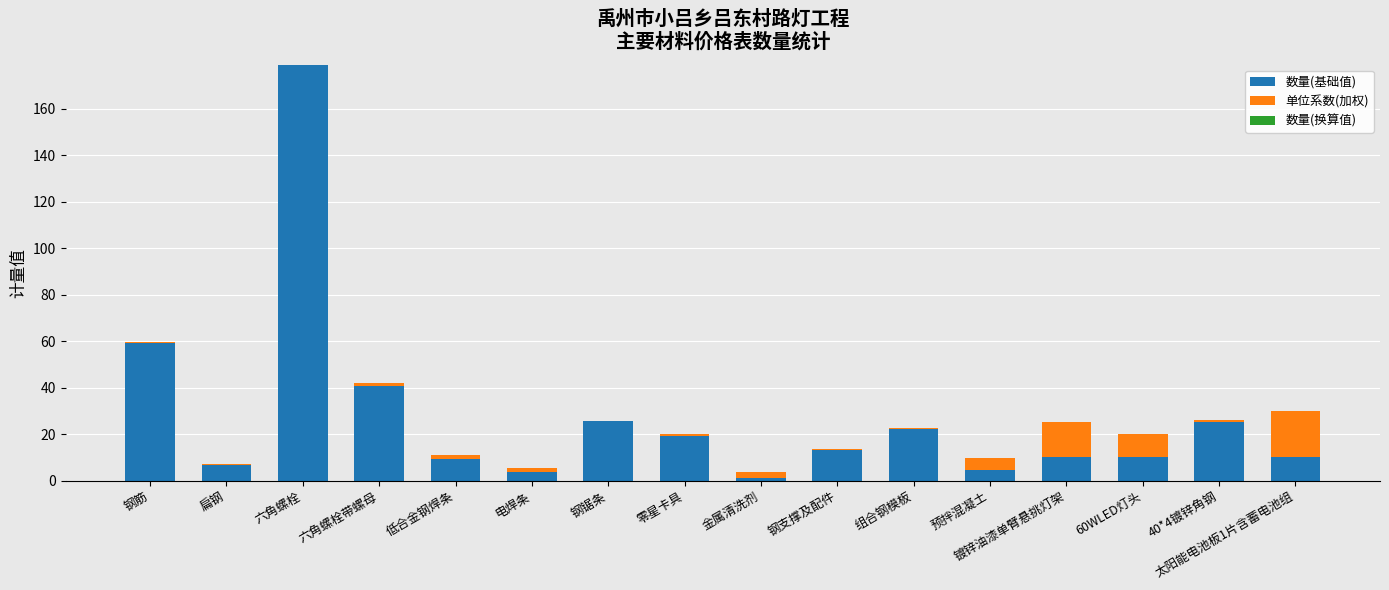

What is the maximum value for 数量(基础值)?

178.8